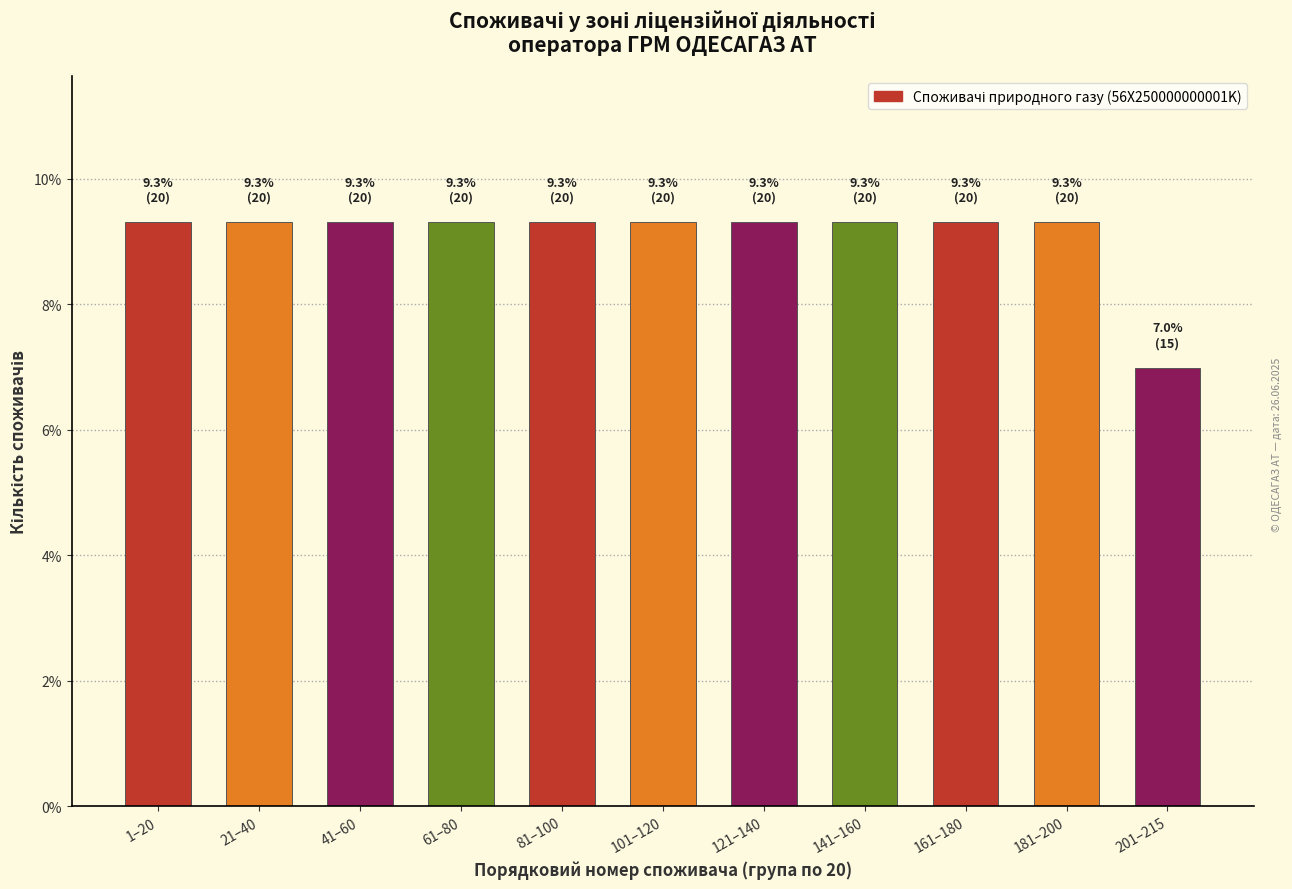

Reading right to left, extract all data points from this chart.

201–215=7.0	181–200=9.3	161–180=9.3	141–160=9.3	121–140=9.3	101–120=9.3	81–100=9.3	61–80=9.3	41–60=9.3	21–40=9.3	1–20=9.3